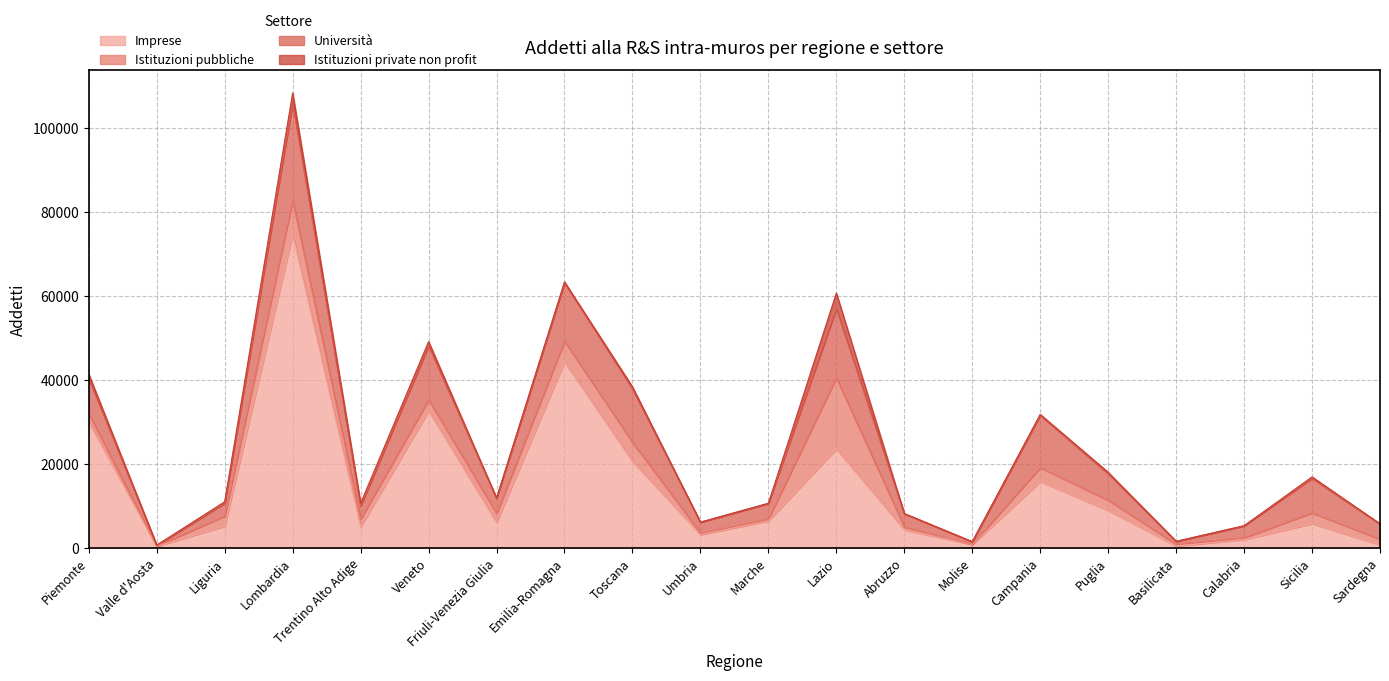

At which label does Universita reach its minimum?

Valle d'Aosta